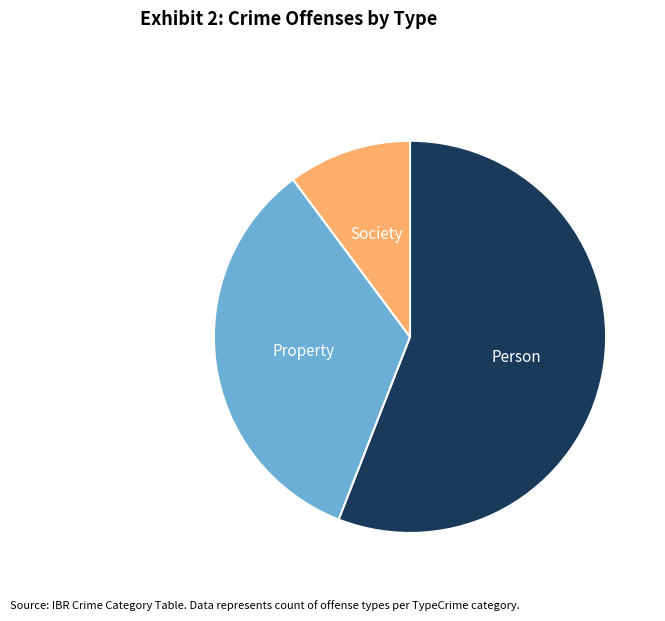

How many slices are in this pie chart?

3